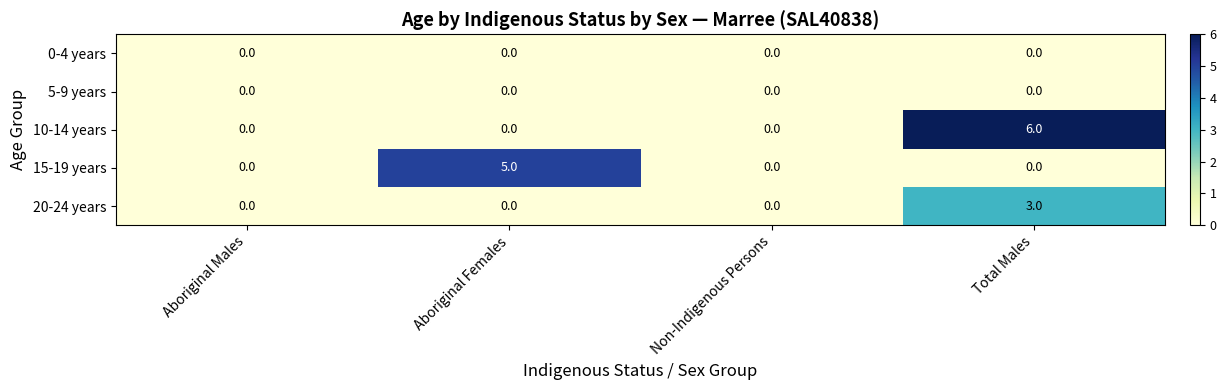

What is the total value across all series at Total Males?

9